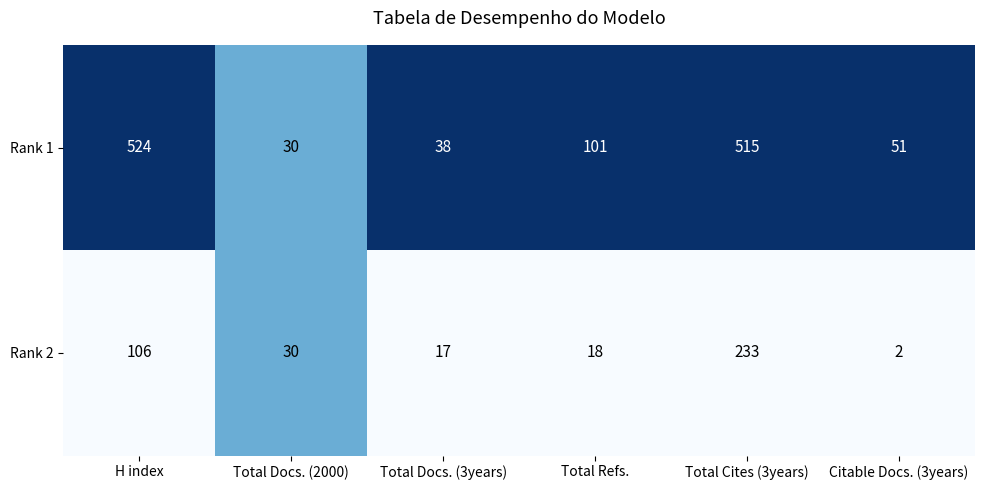

At which label is Rank 2 closest to 117?

H index